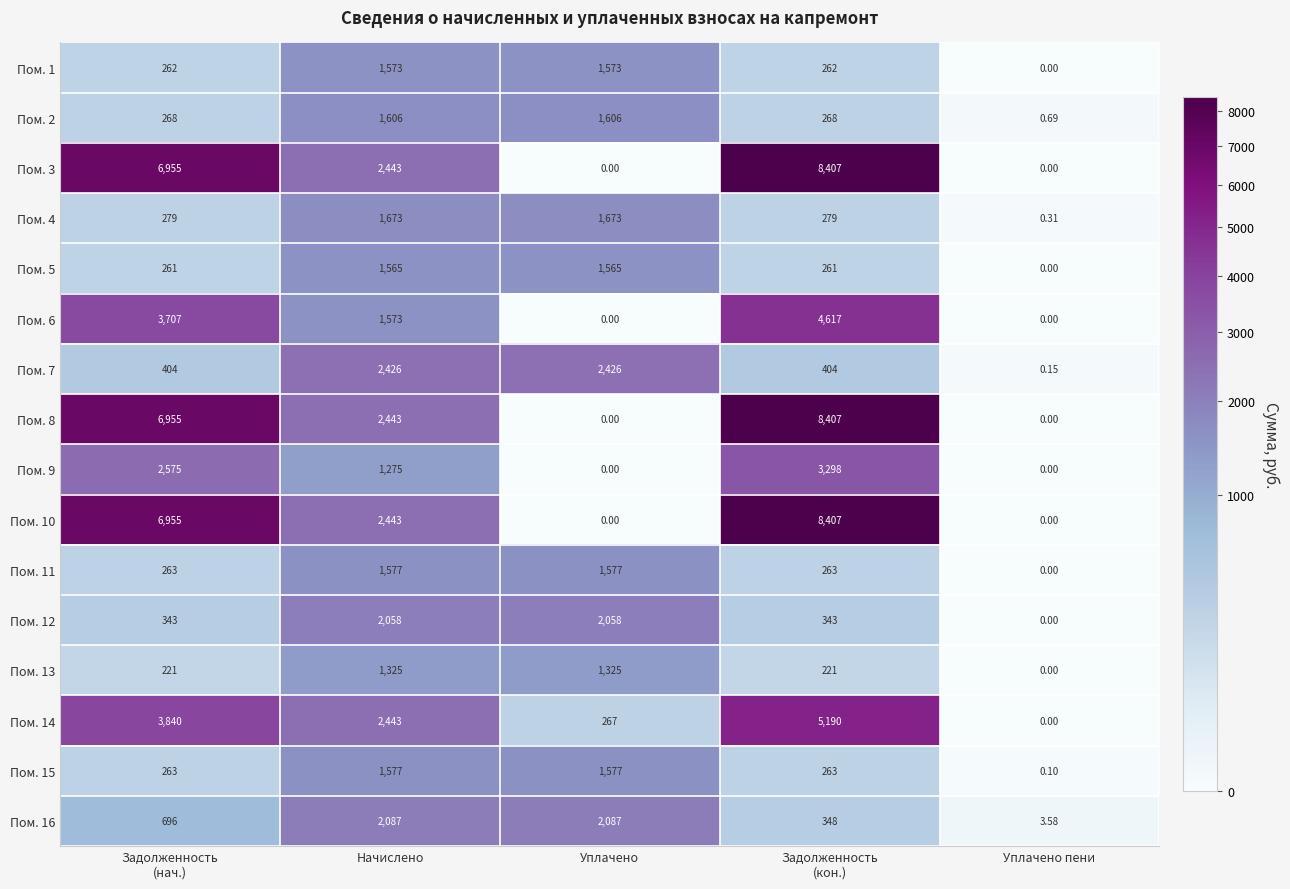

Which category has the lowest value in the Пом. 2 series?

Уплачено пени